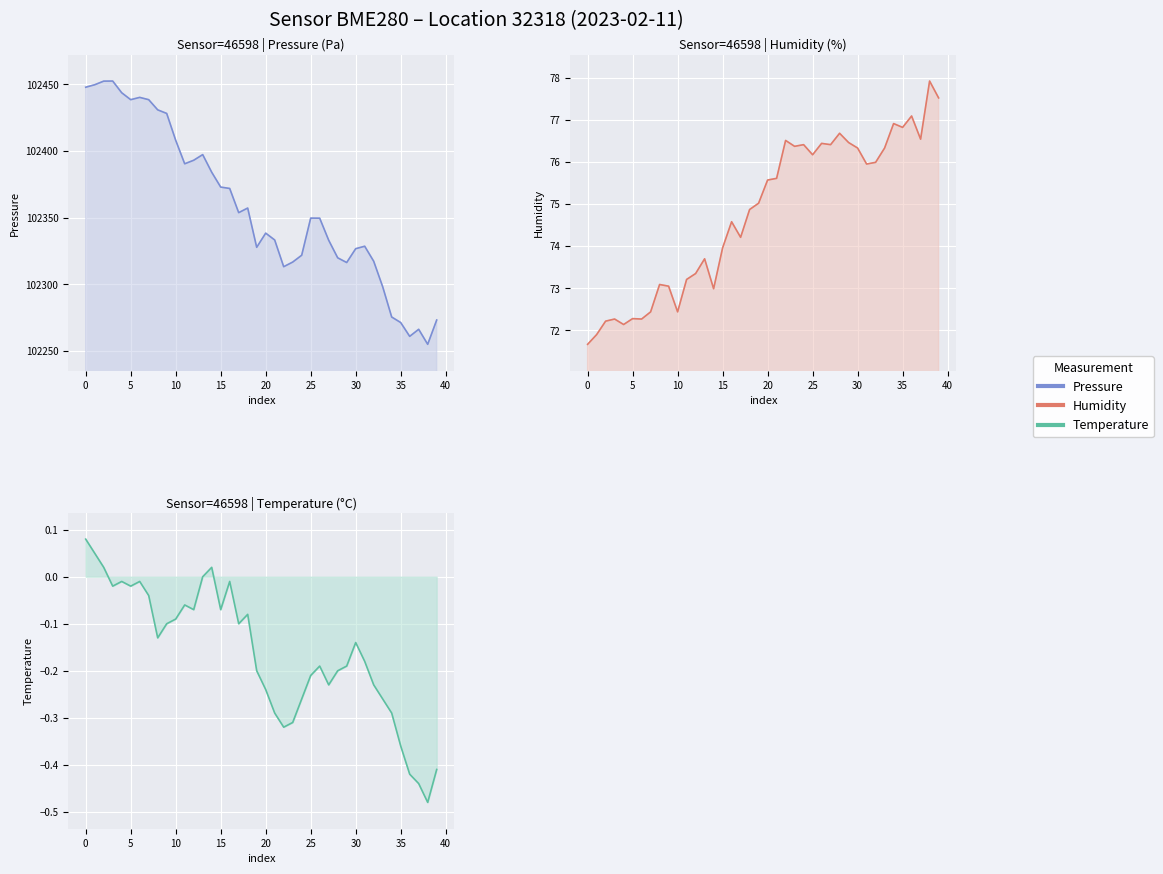

What is the label of the 12th point from the right?

28